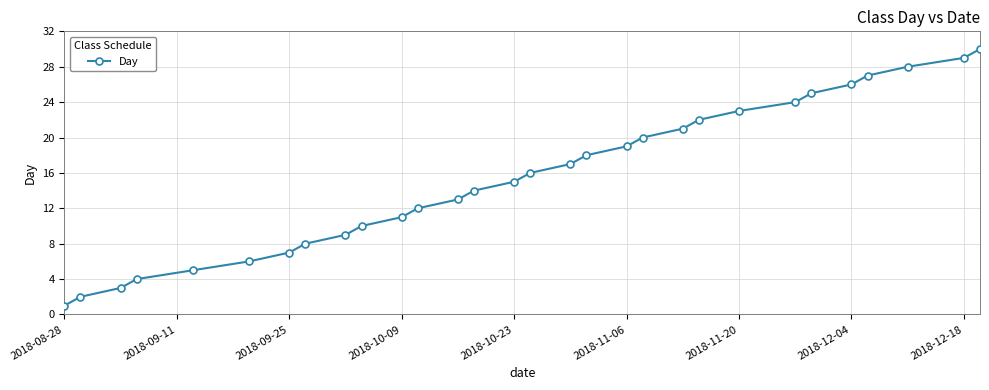

What is the difference between the maximum and minimum values?

29